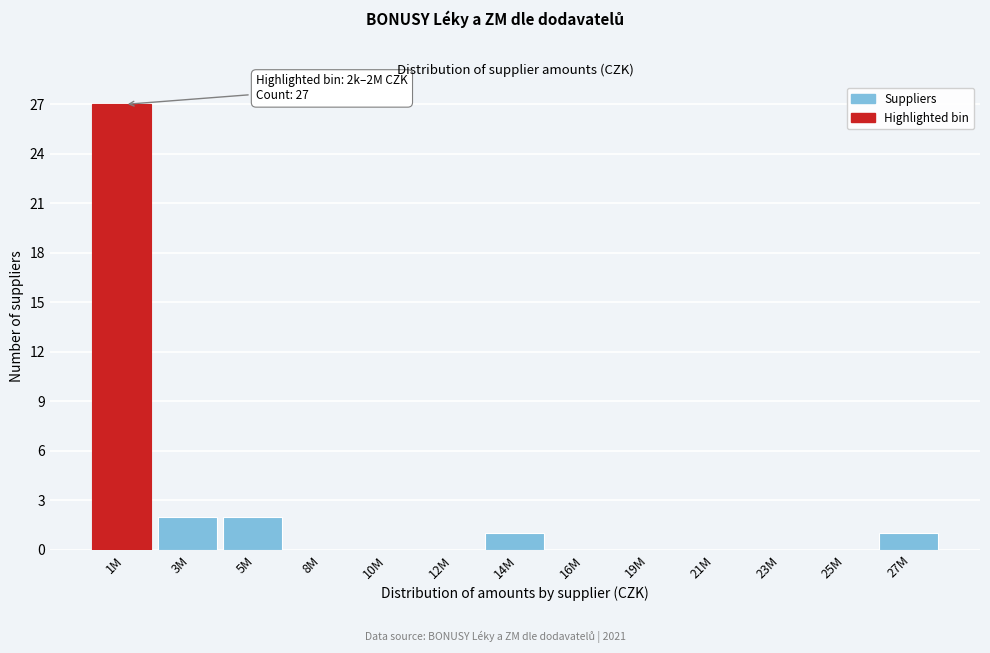

Reading left to right, list all the values displayed in this chart.

1M=27	3M=2	5M=2	8M=0	10M=0	12M=0	14M=1	16M=0	19M=0	21M=0	23M=0	25M=0	27M=1